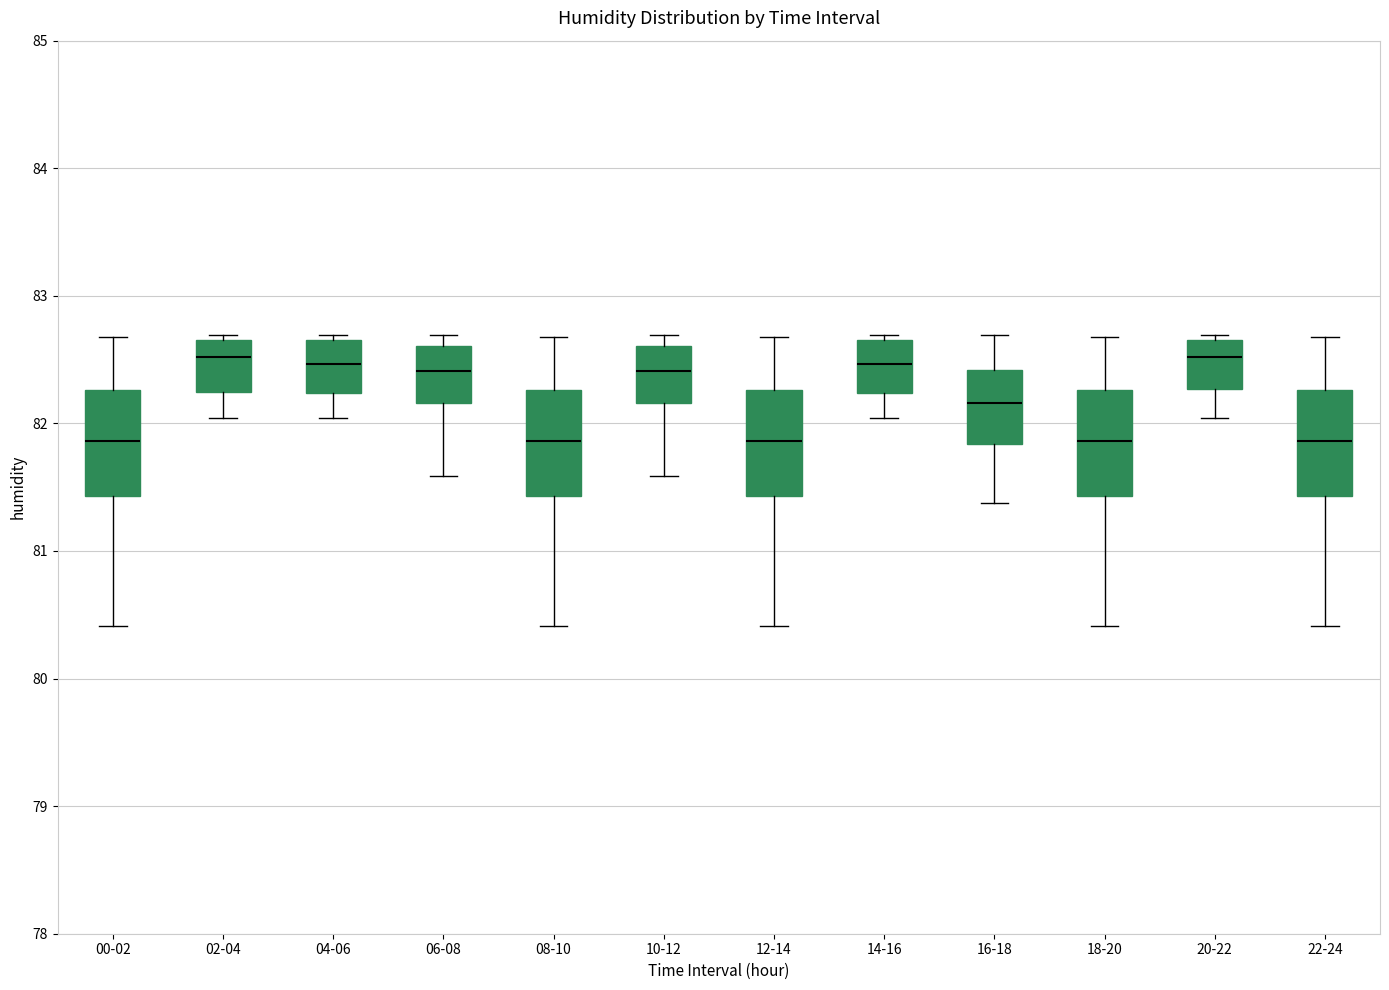

Where does the median line of the box for 22-24 sit on the y-axis? The values are not printed on the chart, so give them approximately, as read against the axis.

81.9